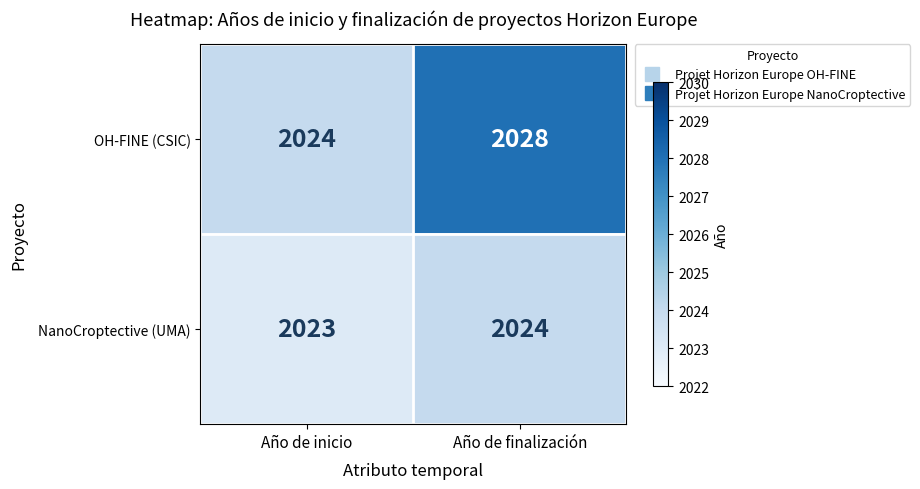

Reading left to right, list all the values displayed in this chart.

OH-FINE (CSIC): 2024	2028
NanoCroptective (UMA): 2023	2024